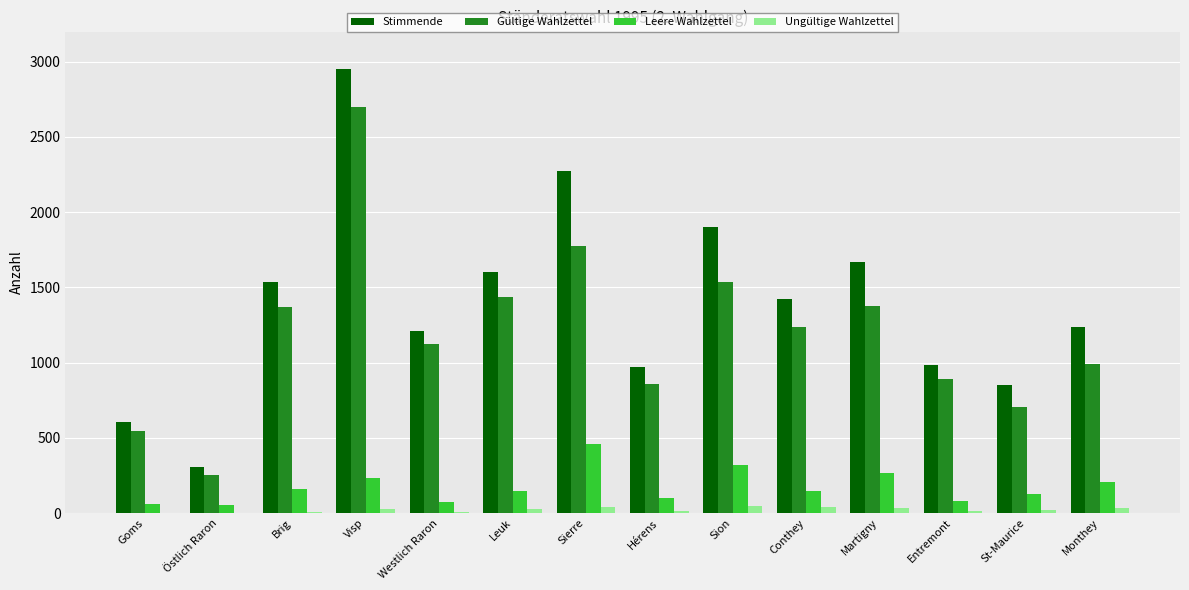

What is the sum of all Leere Wahlzettel values?

2414